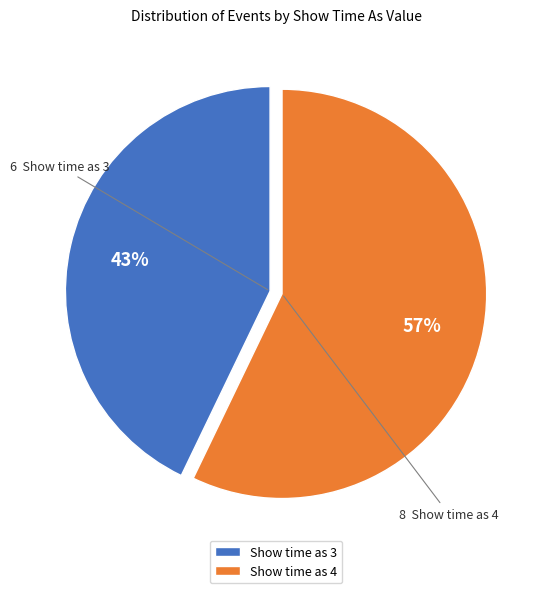

Which has a higher value, Show time as 3 or Show time as 4?

Show time as 4